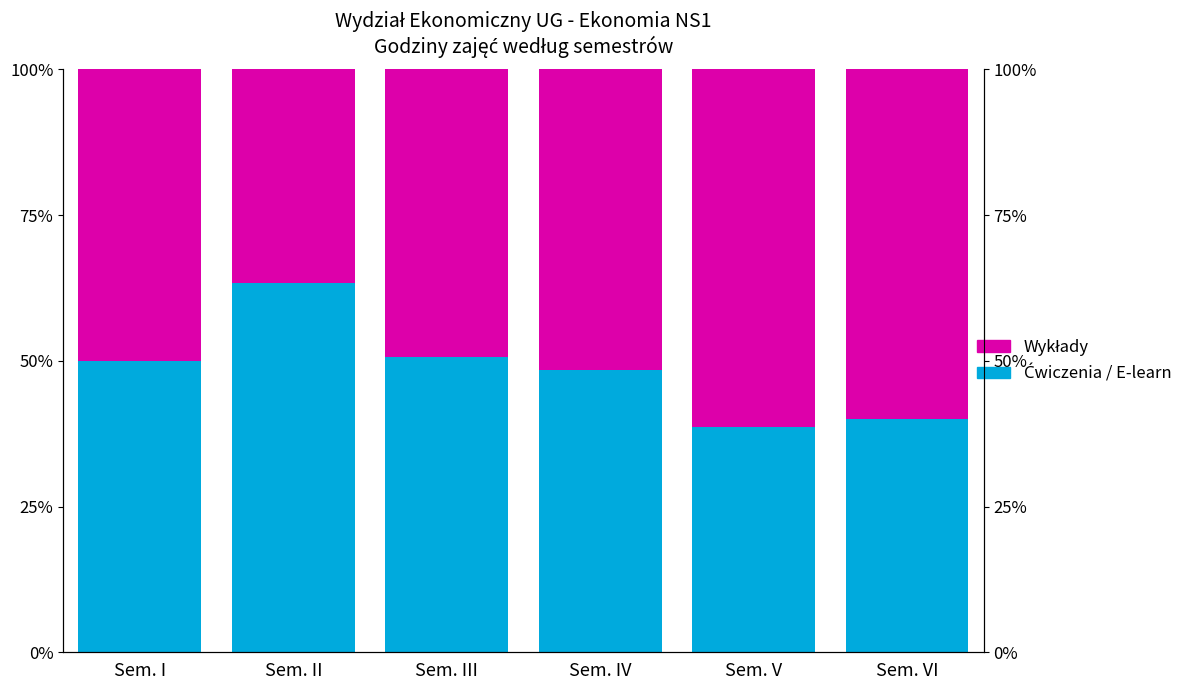

At which label does Wykłady first exceed 51?

Sem. IV